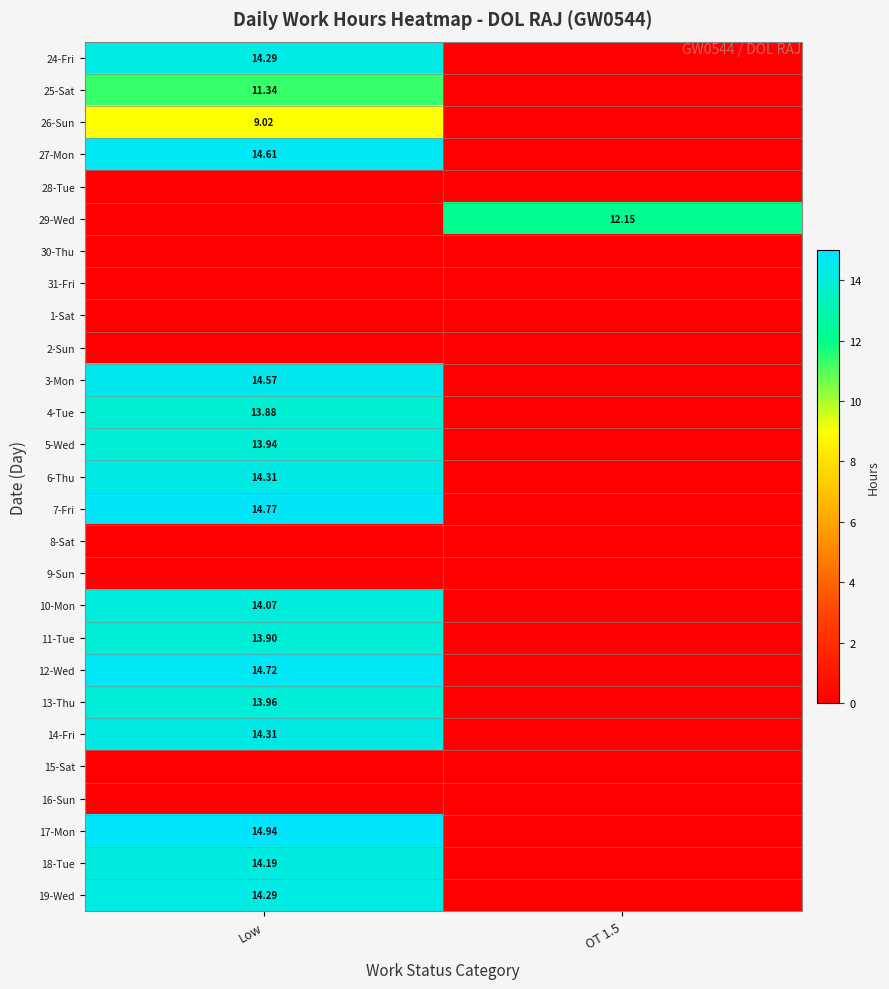

At which label is 6-Thu closest to 7?

OT 1.5